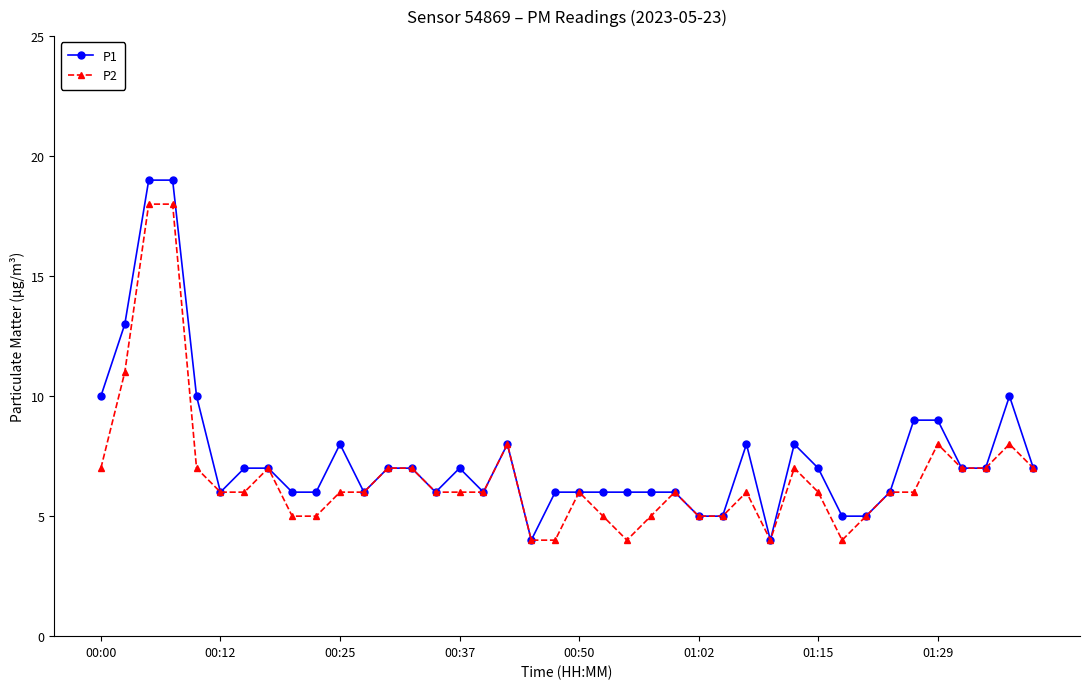

True or false: P1 has more than 1 interior local peaks.

True